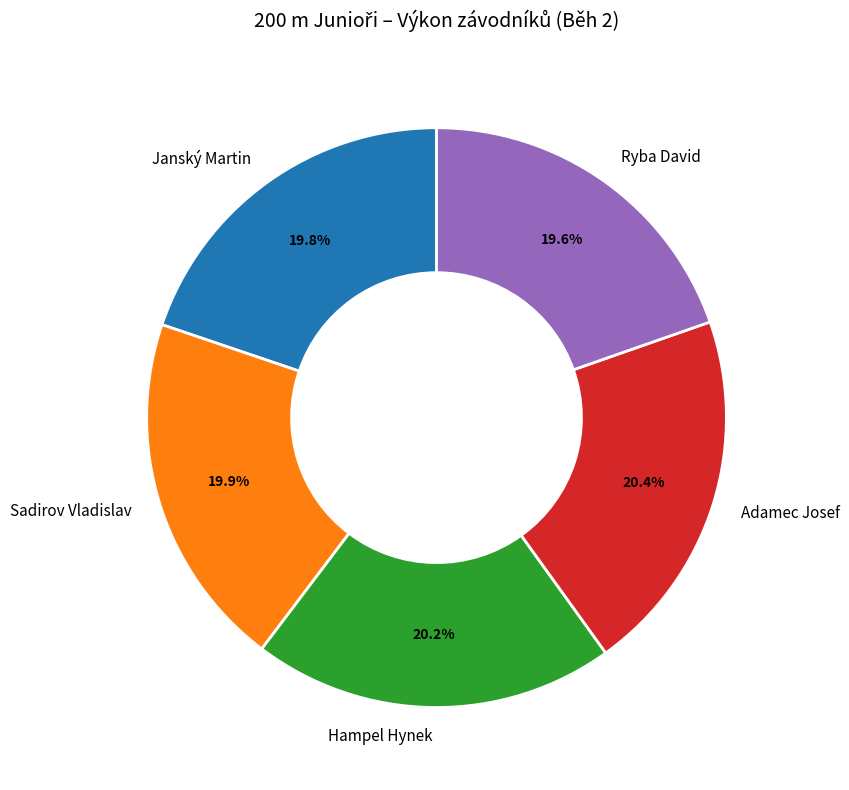

What is the ratio of the value at Adamec Josef to the value at Janský Martin?

1.0